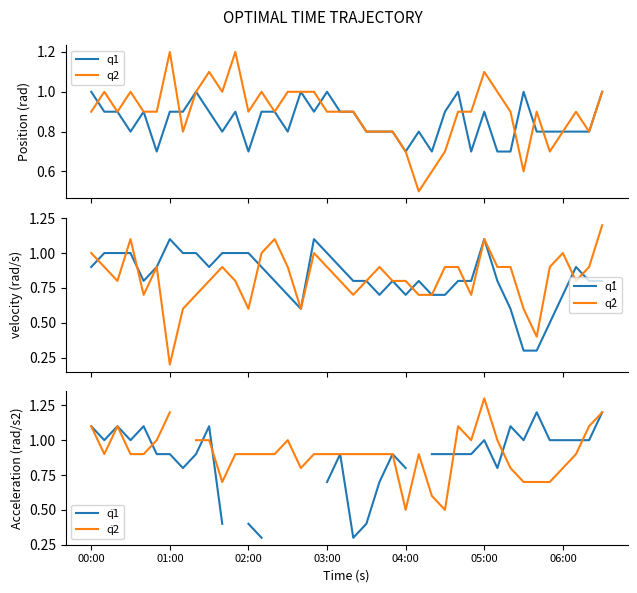

True or false: q1 has a value of 0.3 at 16.

False